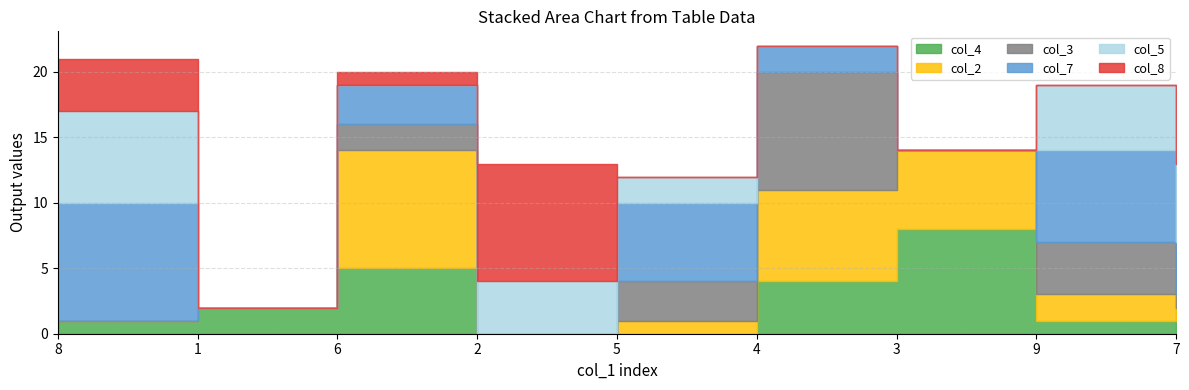

The value of col_8 at 1 is 5. True or false?

False